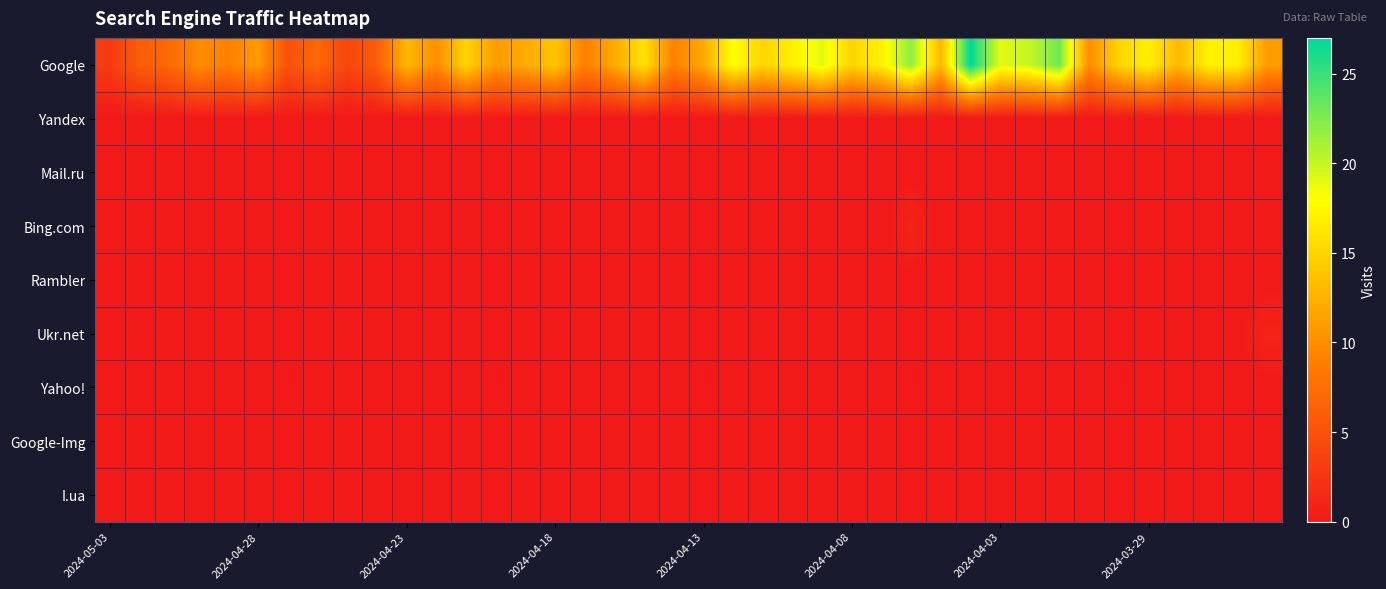

Which series has the widest spread of values?

Google